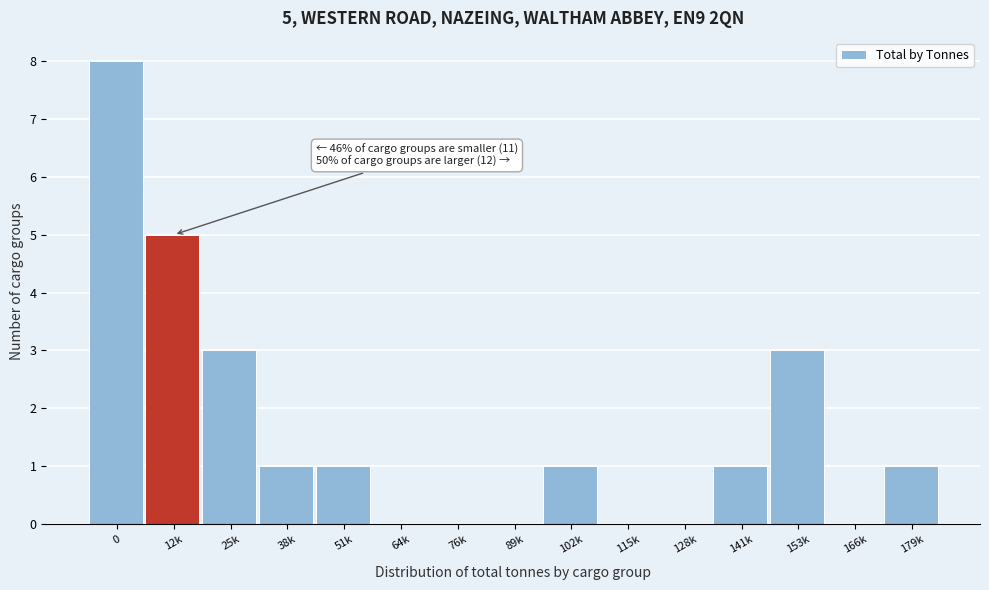

Reading left to right, what are all the values shown in this chart?

0=8	12k=5	25k=3	38k=1	51k=1	64k=0	76k=0	89k=0	102k=1	115k=0	128k=0	141k=1	153k=3	166k=0	179k=1